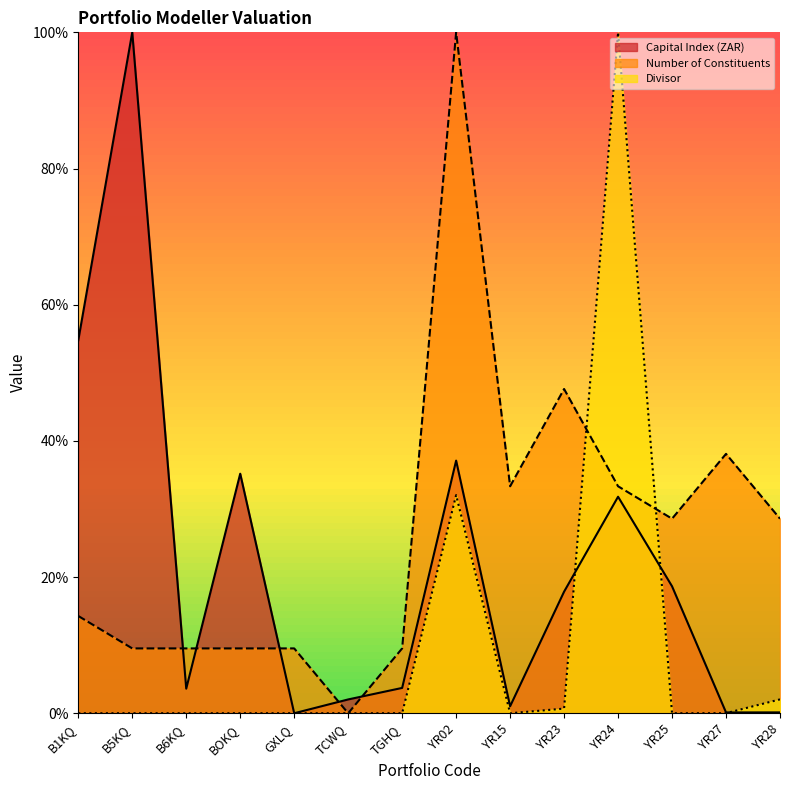

At which category is the sum across all series the highest?

YR02